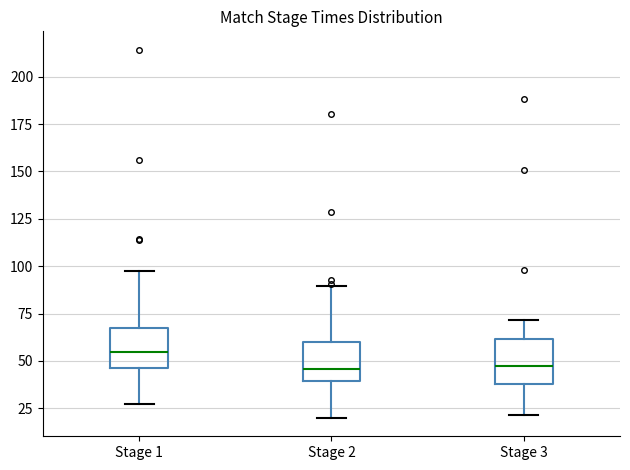

Reading left to right, read every box against the y-axis: the position of its median line, the range the box covers, and the ends of its whiskers. The values are not printed on the chart, so give them approximately, as read against the axis.

Stage 1: median 55, box 45 to 65, whiskers 25 to 95
Stage 2: median 45, box 40 to 60, whiskers 20 to 90
Stage 3: median 45, box 40 to 60, whiskers 20 to 70